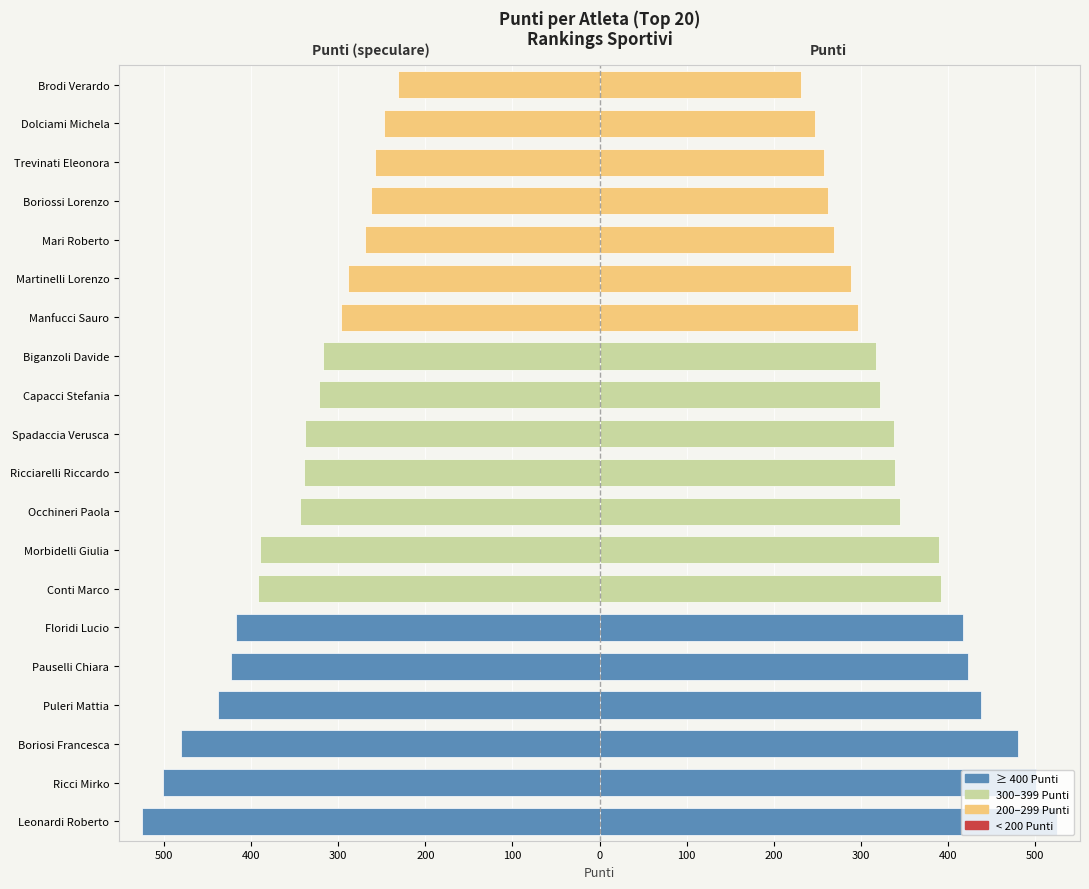

Reading left to right, extract all data points from this chart.

525.2	501.1	480.4	437.7	423.5	417.0	392.0	389.7	344.3	338.9	338.2	321.5	317.3	296.9	289.1	268.7	262.2	258.2	247.6	231.5